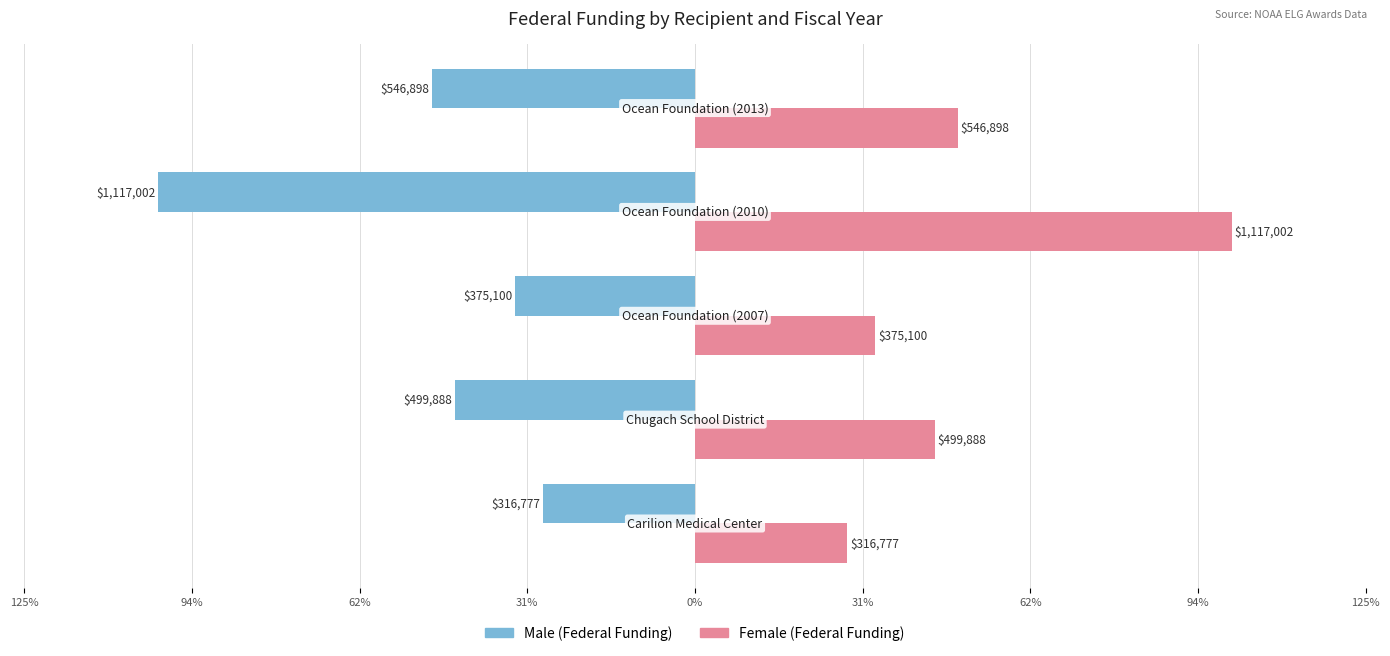

How many groups of bars are there?

5